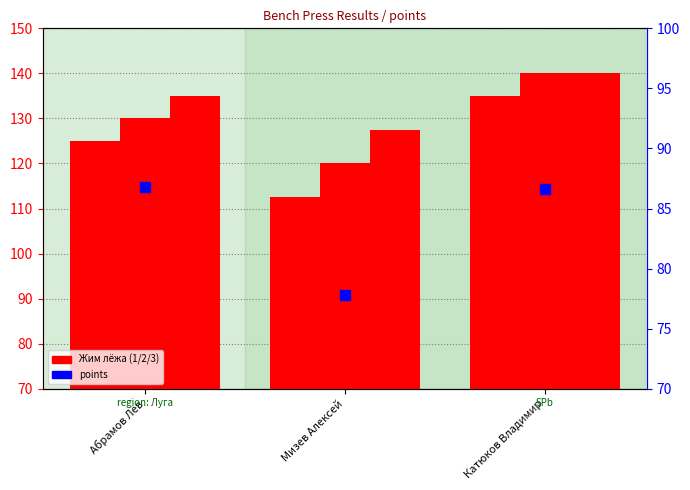

Which series has the largest total across all categories?

Жим лёжа 3